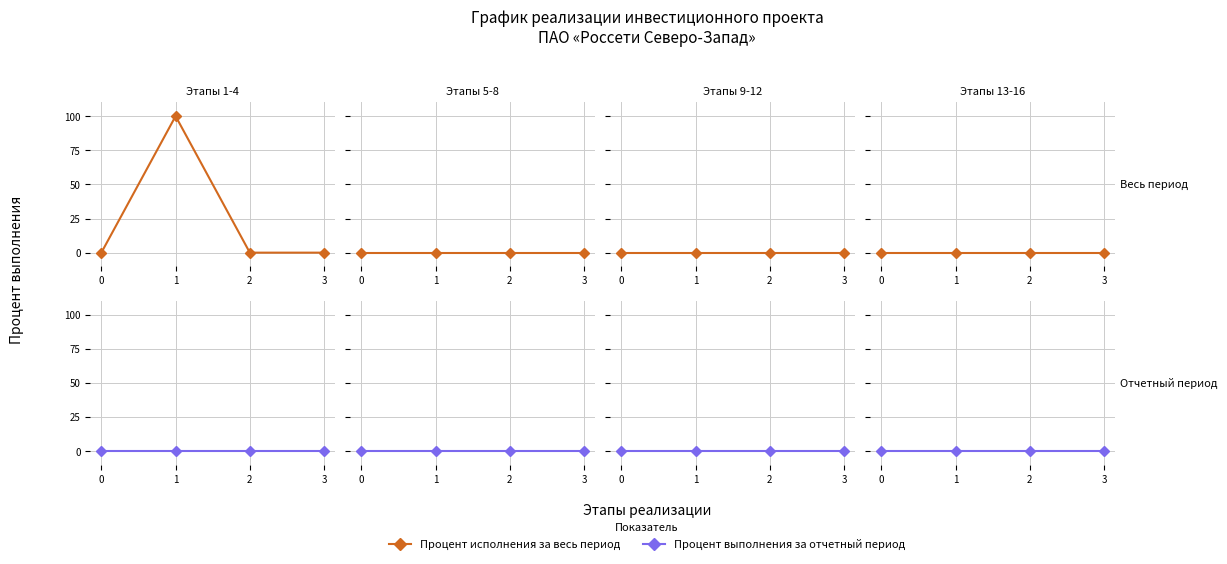

What is the maximum value for Процент исполнения за весь период?

100